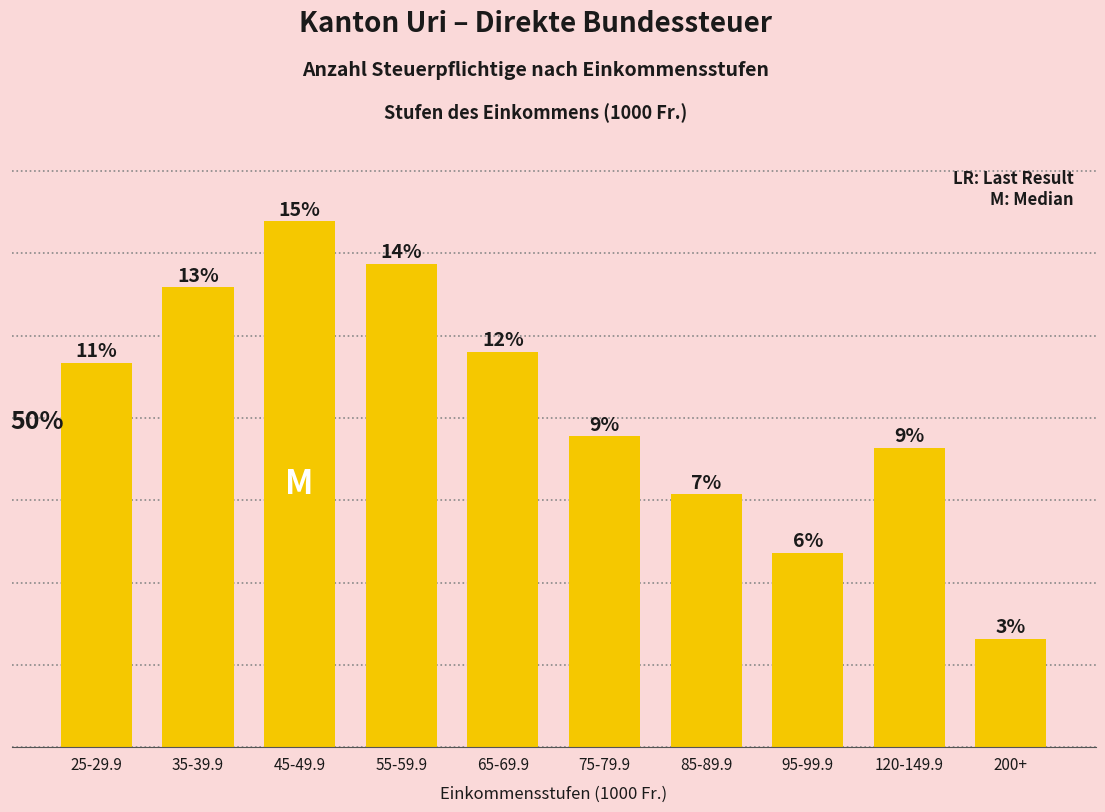

Where does the data first go above 934?

35-39.9